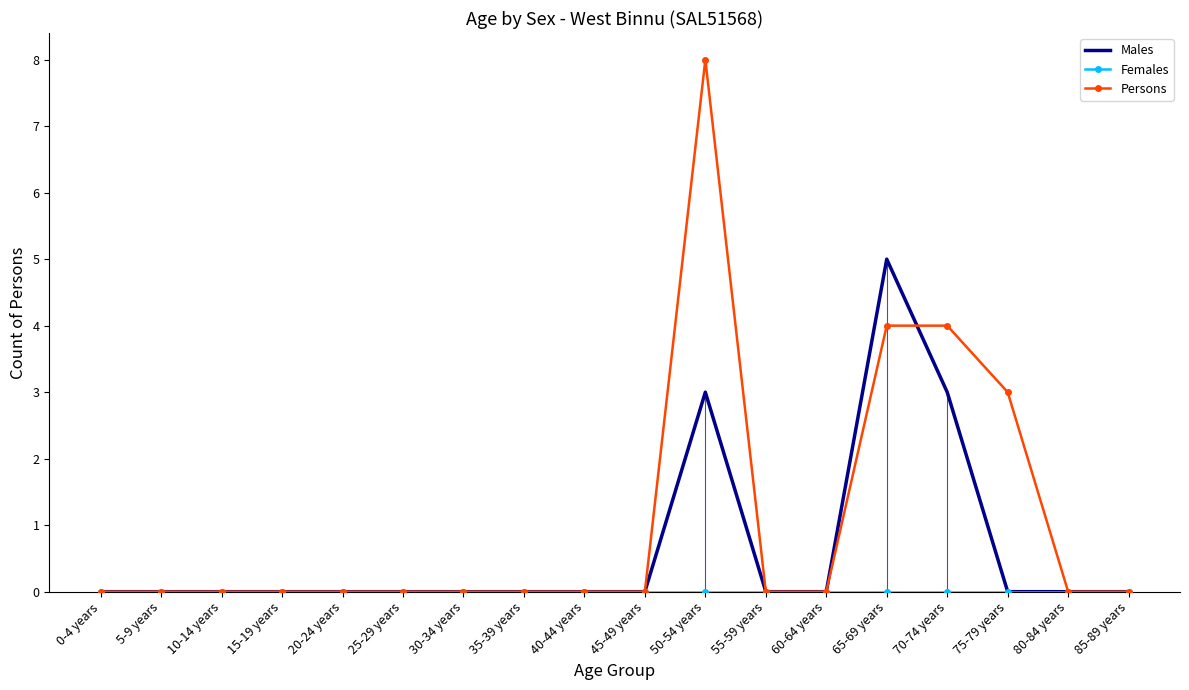

How many categories are shown in the chart?

18